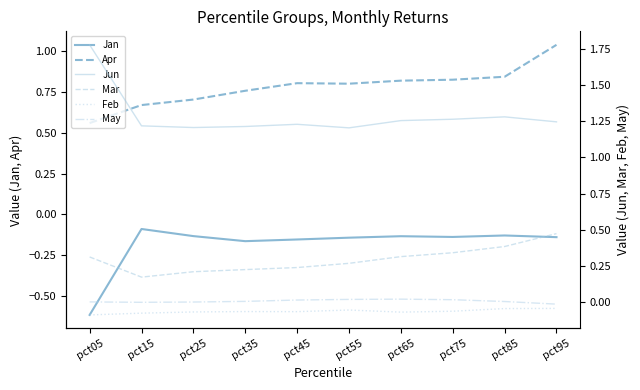

What is the value of the Jun point at the 1st from the left?

1.8